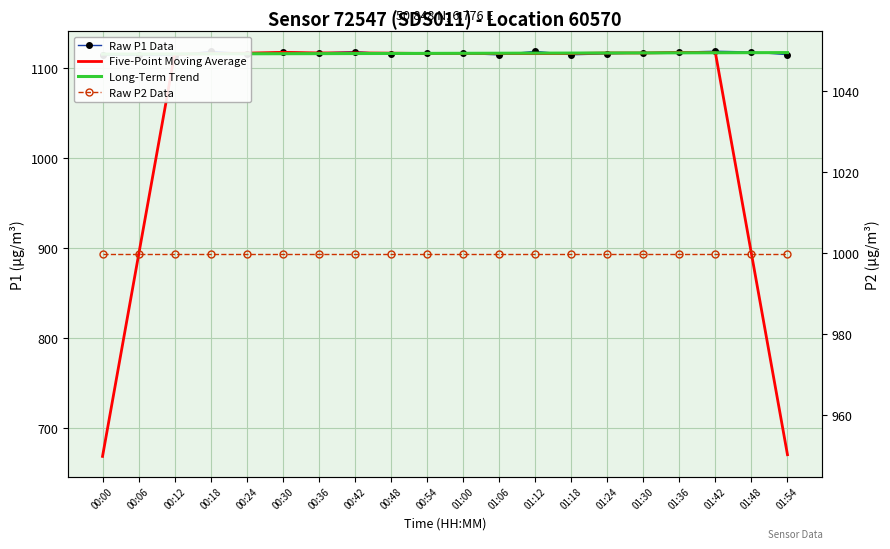

Count the number of categories in the chart.

20